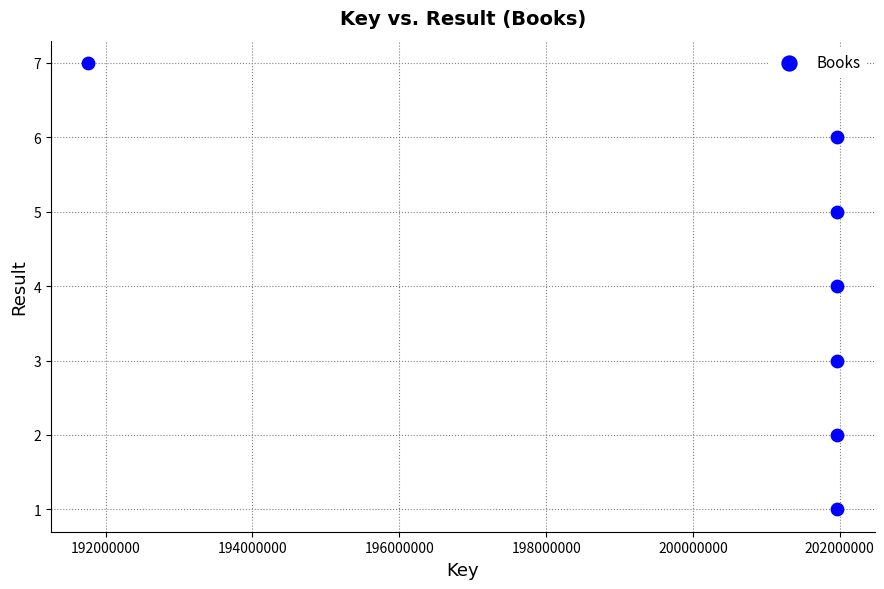

What is the range of X values (max minus min)?

10198267